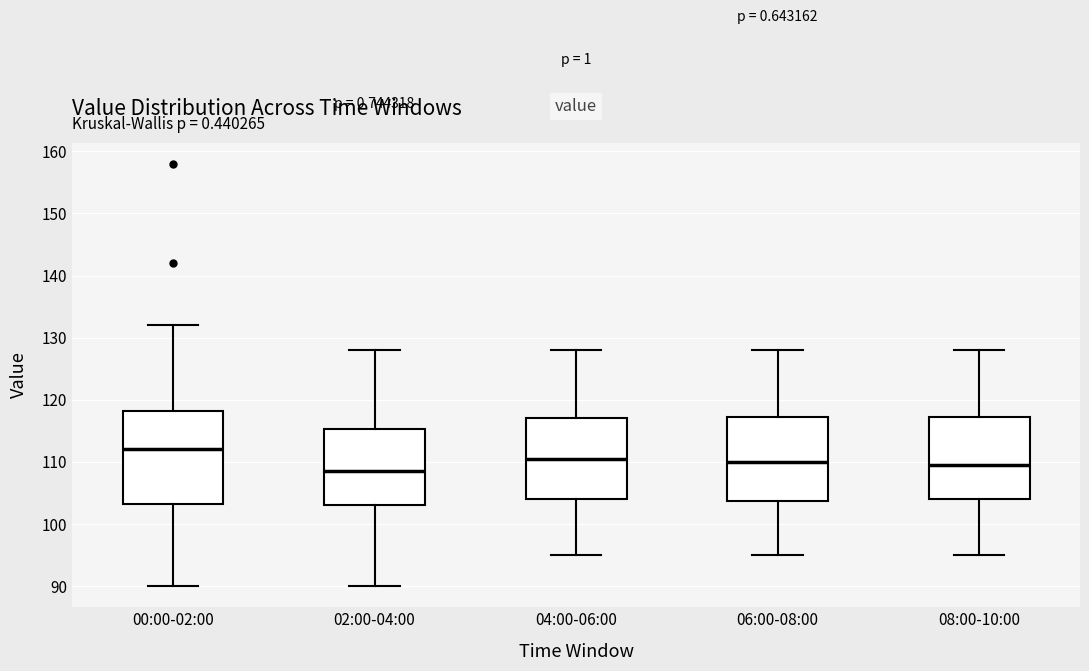

Reading left to right, transcribe this box plot: for each box, give where its median line is, the range the box spans, and where its two whiskers end, as read against the y-axis. The values are not printed on the chart, so give them approximately, as read against the axis.

00:00-02:00: median 112, box 103 to 118, whiskers 90 to 132
02:00-04:00: median 109, box 103 to 115, whiskers 90 to 128
04:00-06:00: median 111, box 104 to 117, whiskers 95 to 128
06:00-08:00: median 110, box 104 to 117, whiskers 95 to 128
08:00-10:00: median 110, box 104 to 117, whiskers 95 to 128